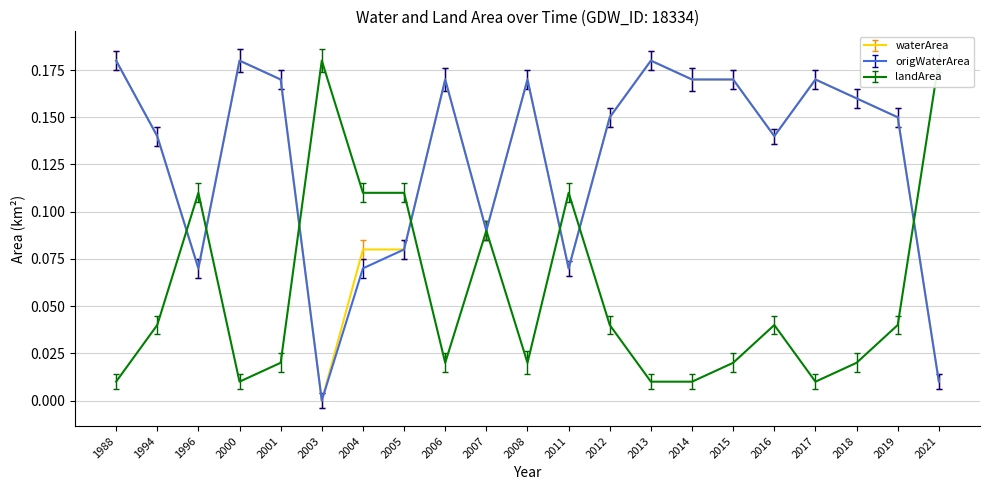

True or false: waterArea has more than 2 interior local peaks.

True